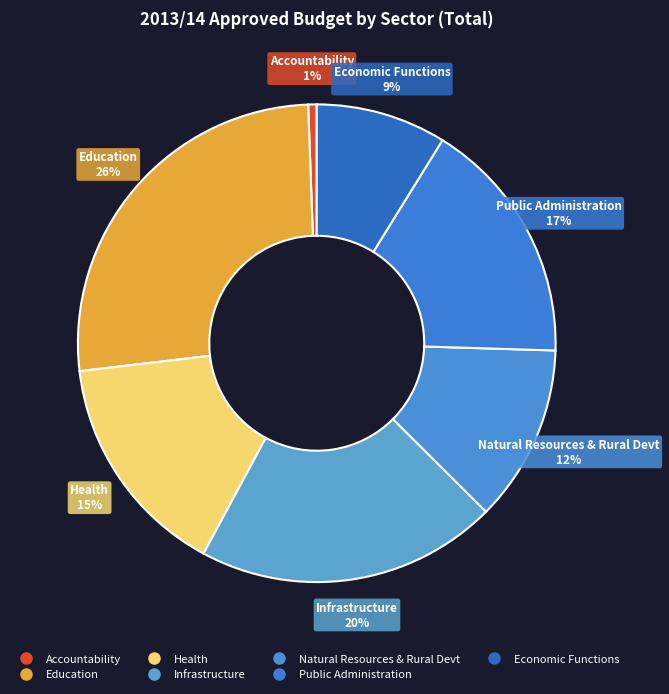

Do Health and Accountability together represent more than half of the pie?

No